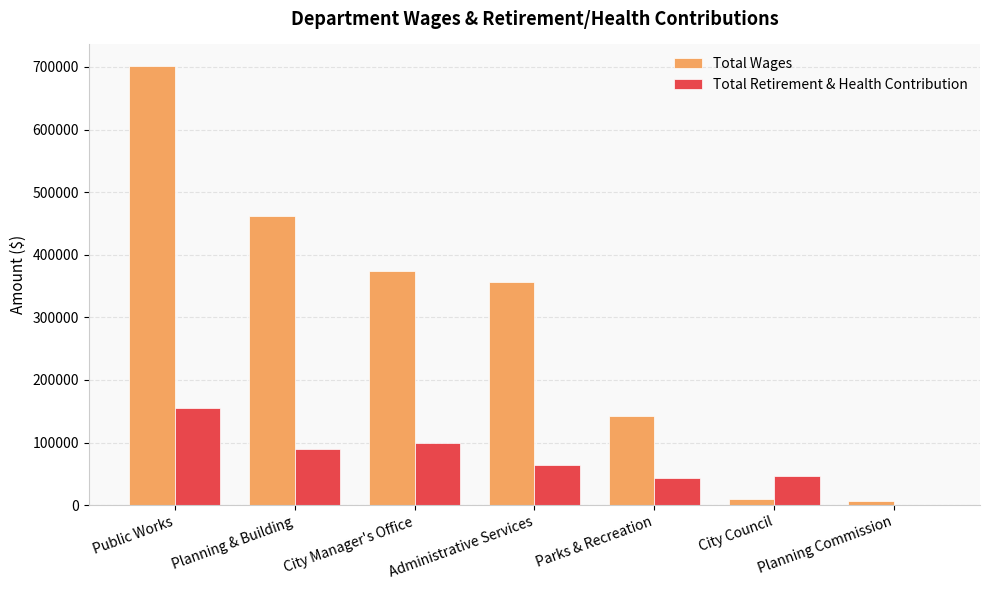

Which label corresponds to the largest value in the chart?

Public Works